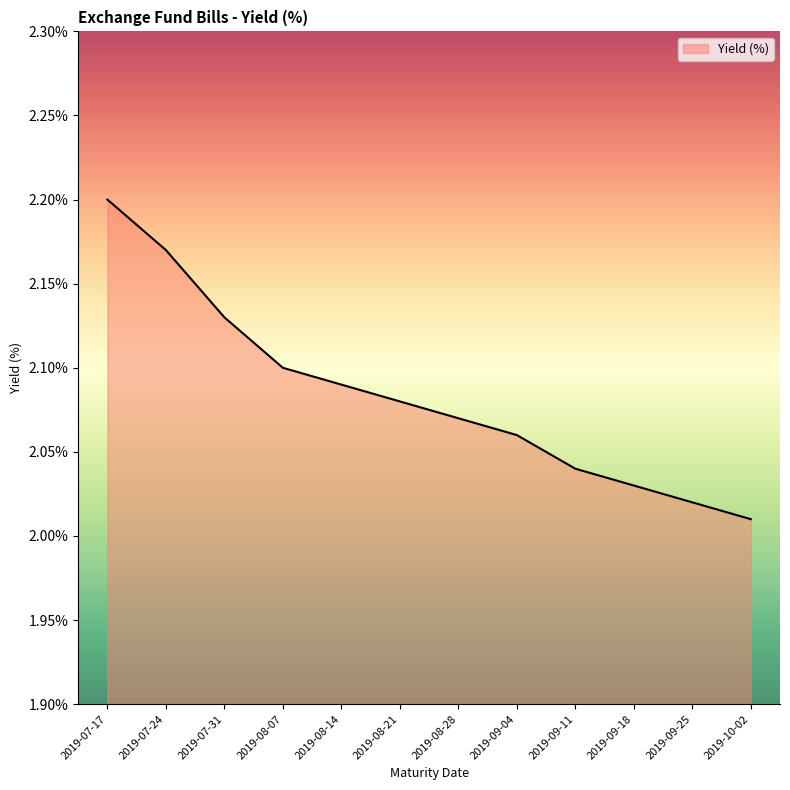

Rank the categories by value from highest to lowest.

2019-07-17, 2019-07-24, 2019-07-31, 2019-08-07, 2019-08-14, 2019-08-21, 2019-08-28, 2019-09-04, 2019-09-11, 2019-09-18, 2019-09-25, 2019-10-02